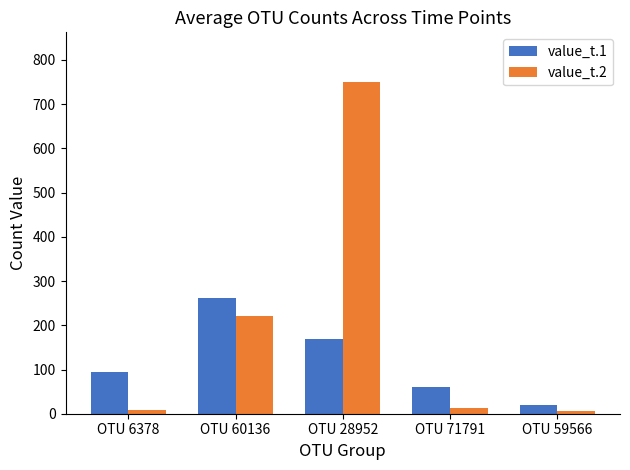

At how many categories does at least one series exceed 533?

1